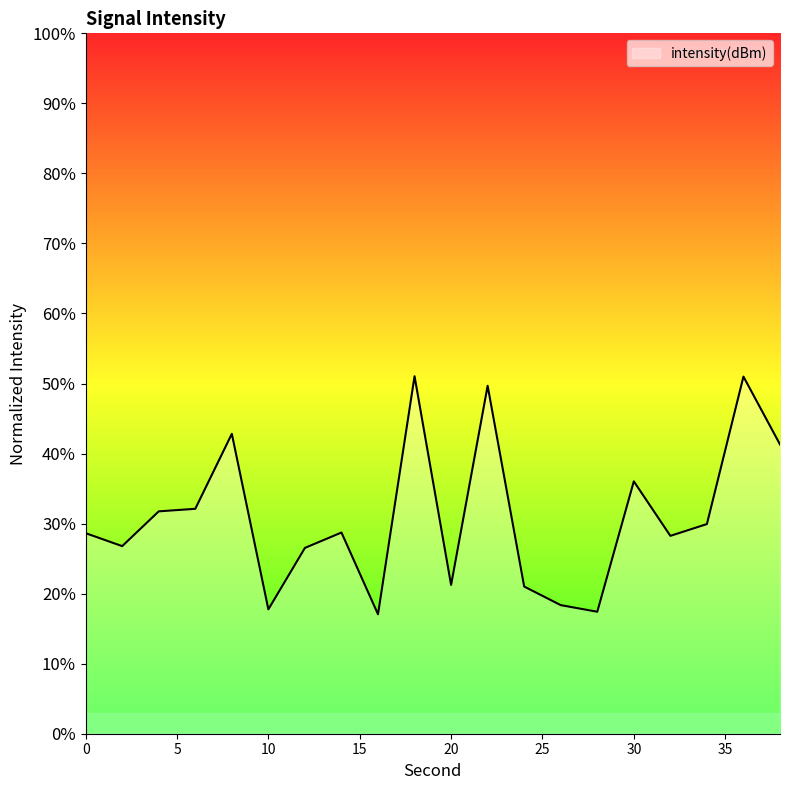

Does the chart display data point markers on the line(s)?

No